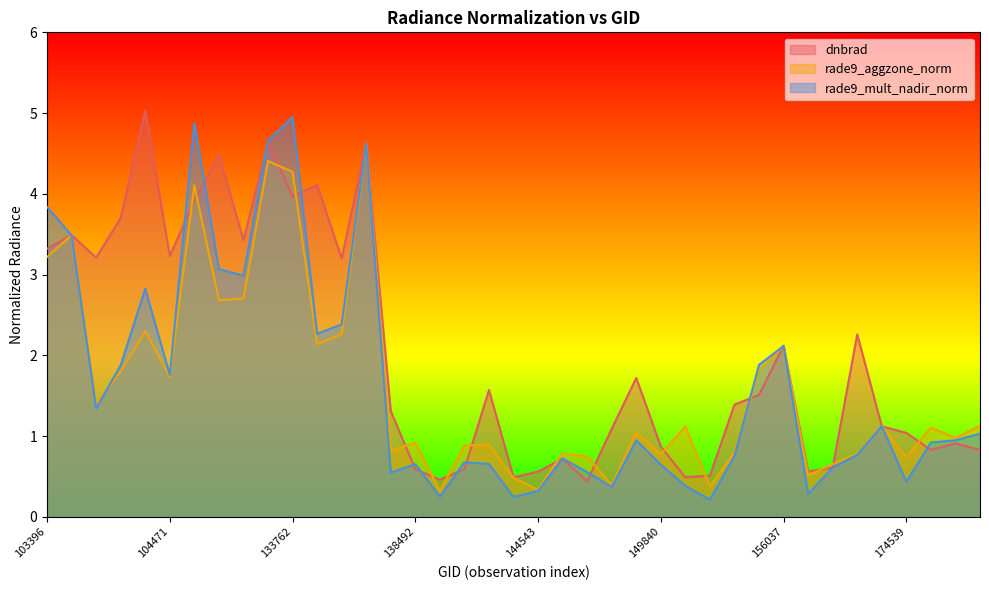

What is the difference between the maximum and minimum values in the dnbrad series?

4.6